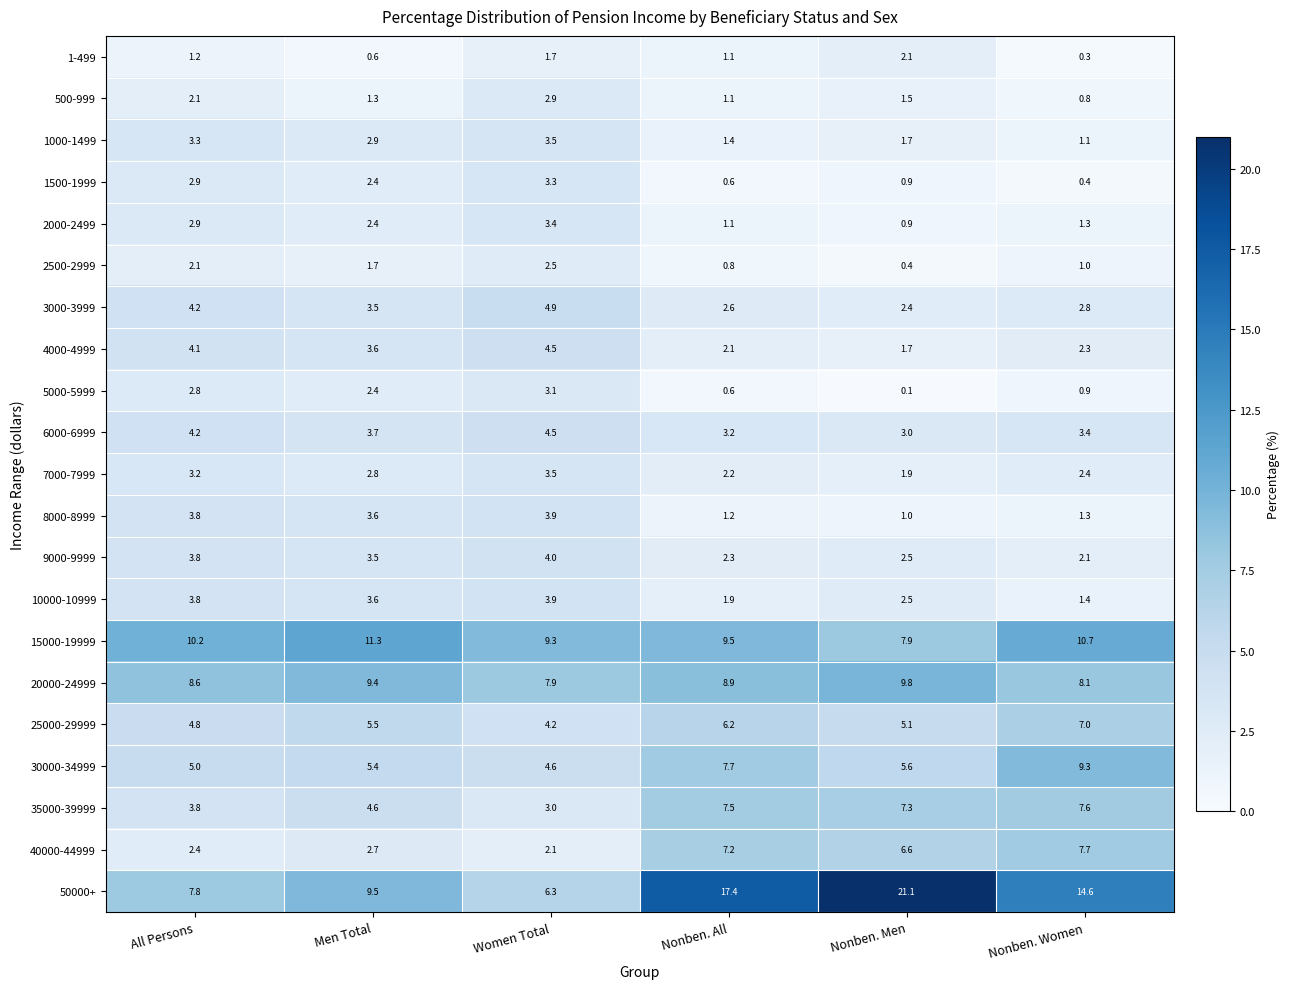

At which label is 3000-3999 closest to 3?

Nonben. Women